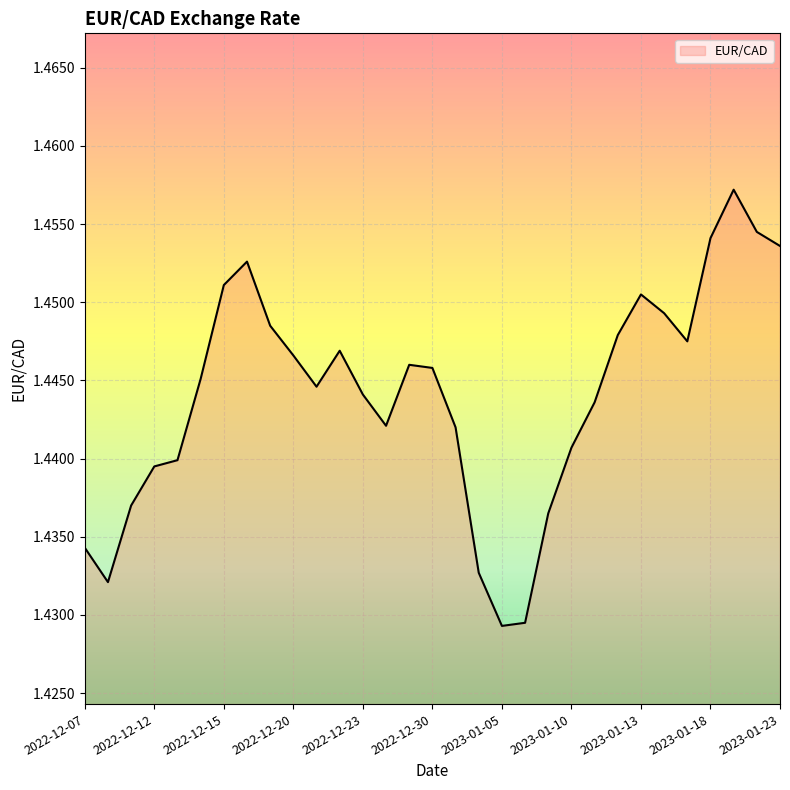

Count the number of categories in the chart.

31